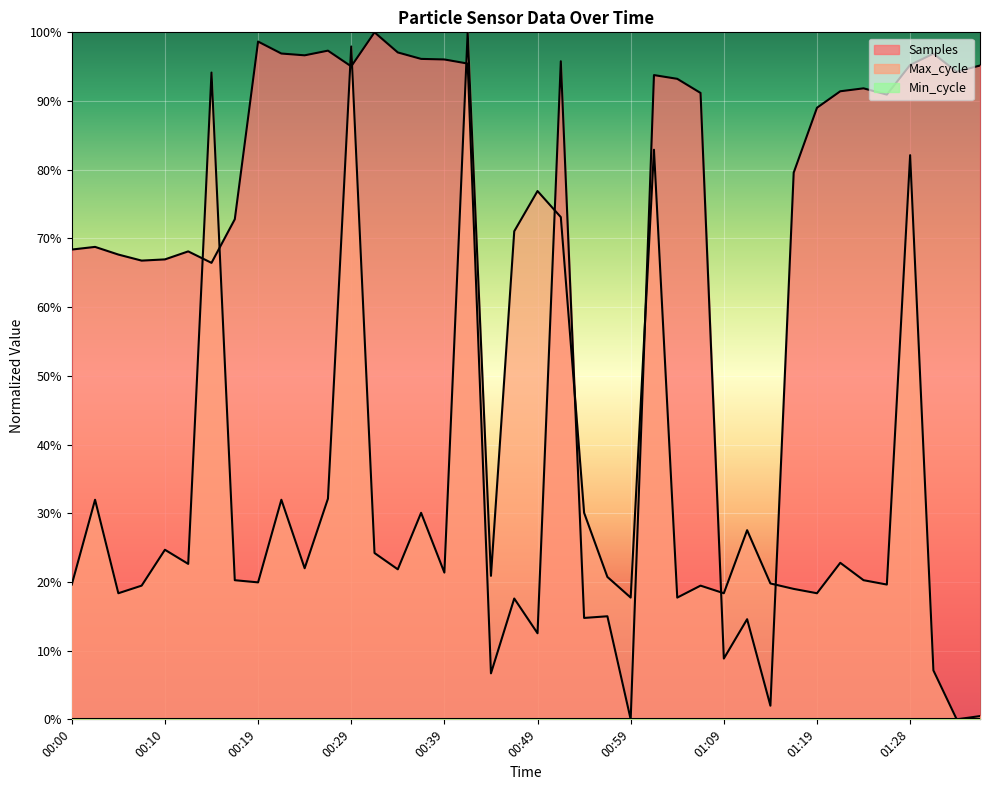

How many interior local peaks does the Samples series have?

12